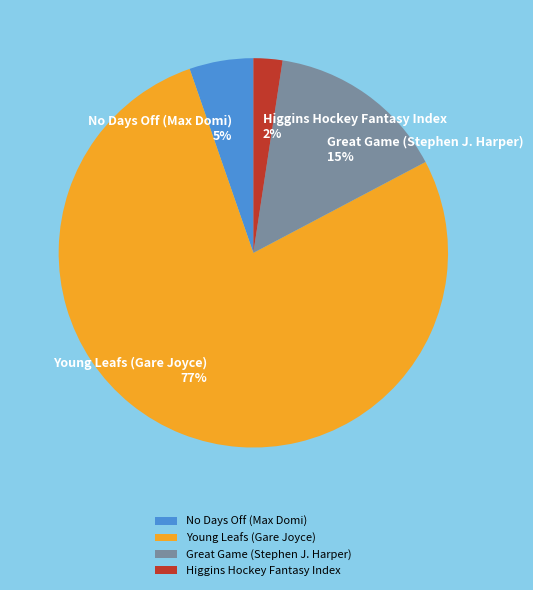

To the nearest percent, what is the average slice percentage?

25%